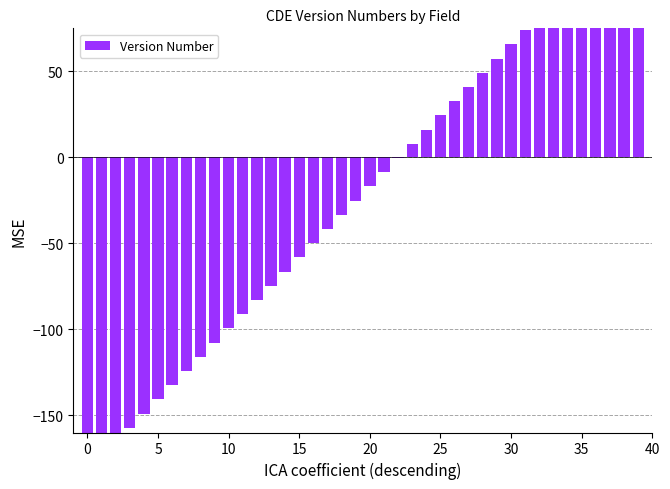

Is it true that the value at 22 is -0.6?

False